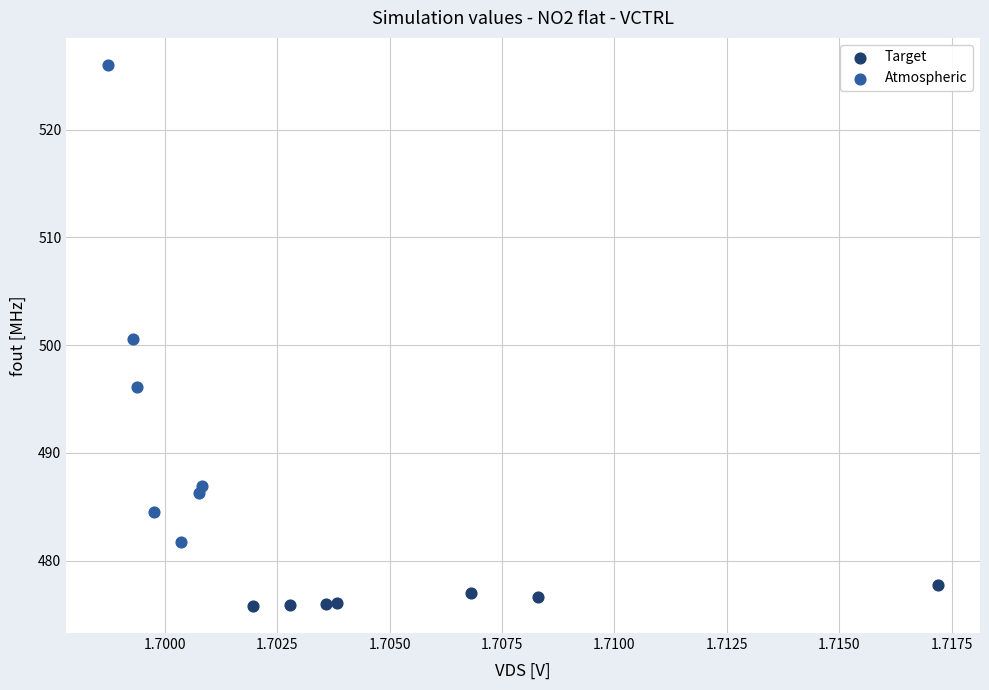

Which series contains the lowest Y value?

Target